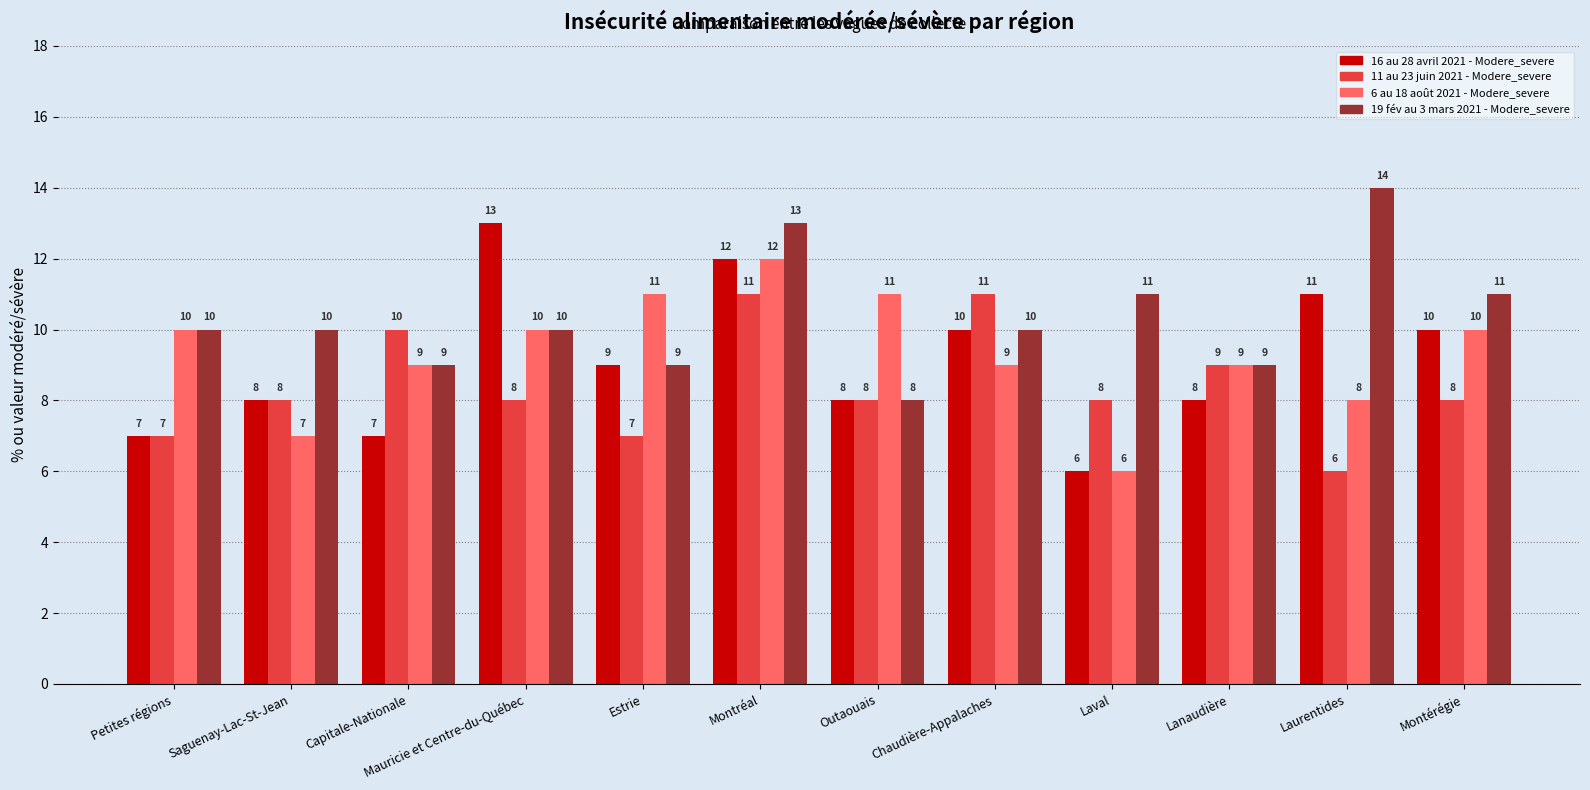

Reading left to right, transcribe all the data shown in this chart.

16 au 28 avril 2021 - Modere_severe: Petites régions=7	Saguenay-Lac-St-Jean=8	Capitale-Nationale=7	Mauricie et Centre-du-Québec=13	Estrie=9	Montréal=12	Outaouais=8	Chaudière-Appalaches=10	Laval=6	Lanaudière=8	Laurentides=11	Montérégie=10
11 au 23 juin 2021 - Modere_severe: Petites régions=7	Saguenay-Lac-St-Jean=8	Capitale-Nationale=10	Mauricie et Centre-du-Québec=8	Estrie=7	Montréal=11	Outaouais=8	Chaudière-Appalaches=11	Laval=8	Lanaudière=9	Laurentides=6	Montérégie=8
6 au 18 août 2021 - Modere_severe: Petites régions=10	Saguenay-Lac-St-Jean=7	Capitale-Nationale=9	Mauricie et Centre-du-Québec=10	Estrie=11	Montréal=12	Outaouais=11	Chaudière-Appalaches=9	Laval=6	Lanaudière=9	Laurentides=8	Montérégie=10
19 fév au 3 mars 2021 - Modere_severe: Petites régions=10	Saguenay-Lac-St-Jean=10	Capitale-Nationale=9	Mauricie et Centre-du-Québec=10	Estrie=9	Montréal=13	Outaouais=8	Chaudière-Appalaches=10	Laval=11	Lanaudière=9	Laurentides=14	Montérégie=11